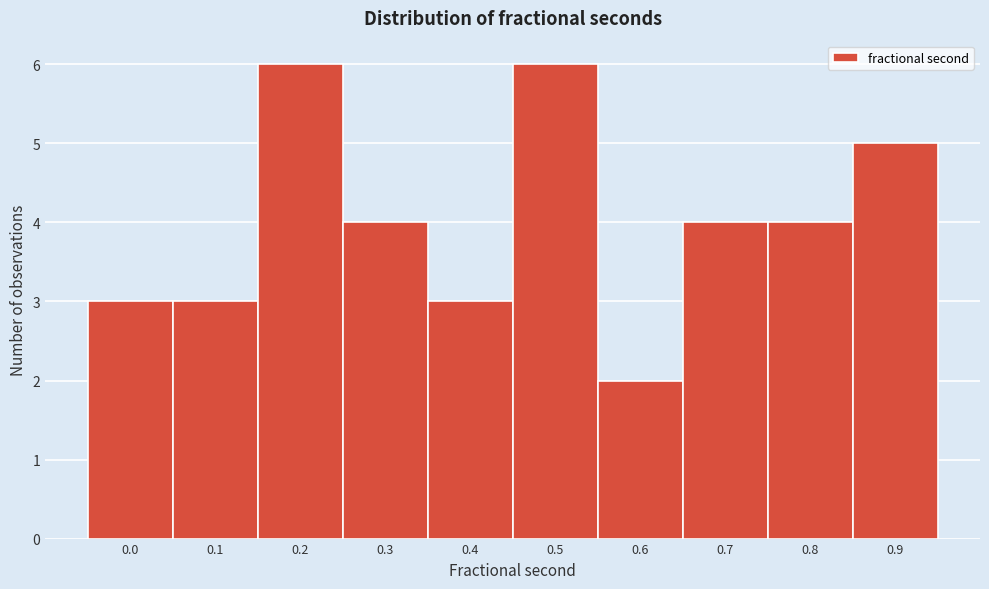

Reading left to right, list all the values displayed in this chart.

0.0=3	0.1=3	0.2=6	0.3=4	0.4=3	0.5=6	0.6=2	0.7=4	0.8=4	0.9=5